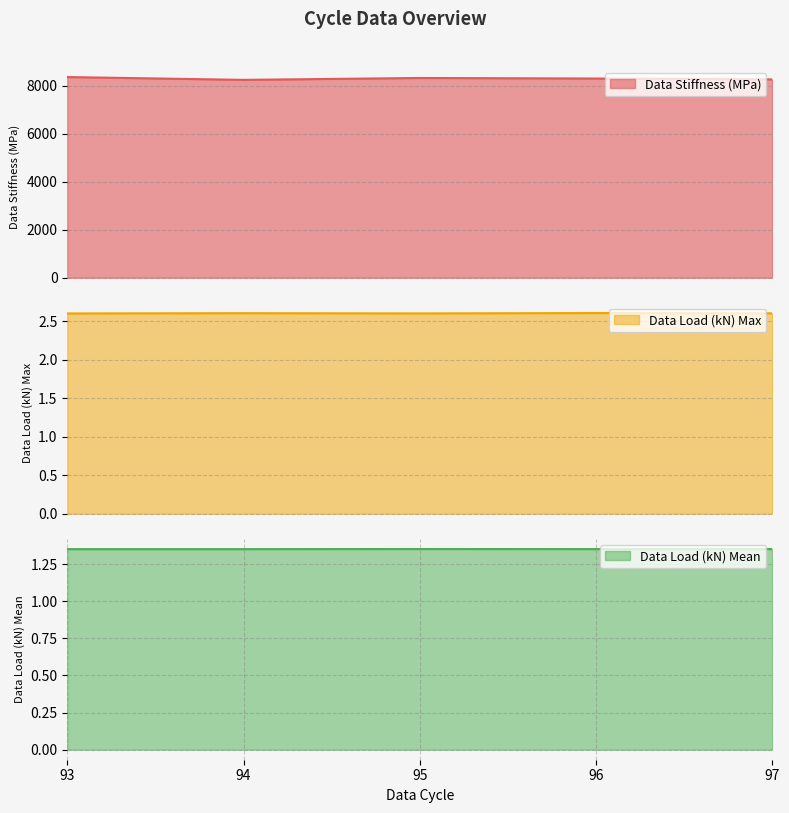

Between 95 and 97, which series saw the biggest shift?

Data Stiffness (MPa)